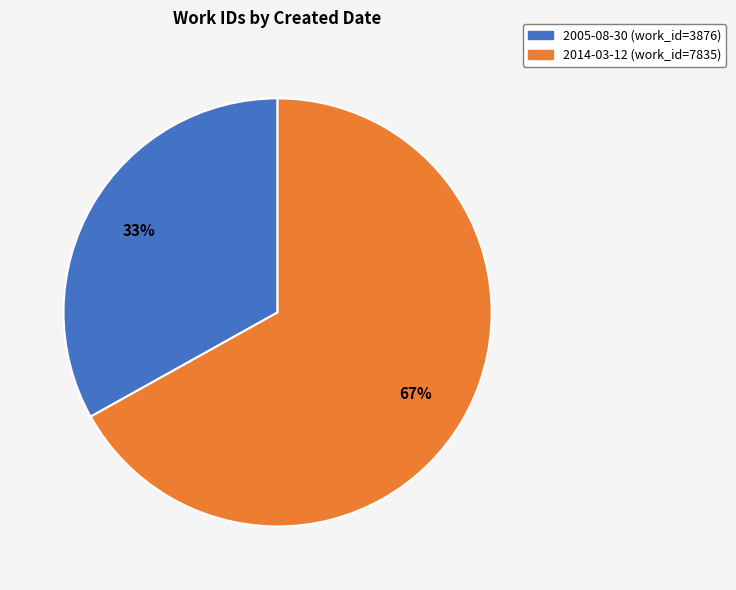

Between 2014-03-12 and 2005-08-30, which is larger?

2014-03-12